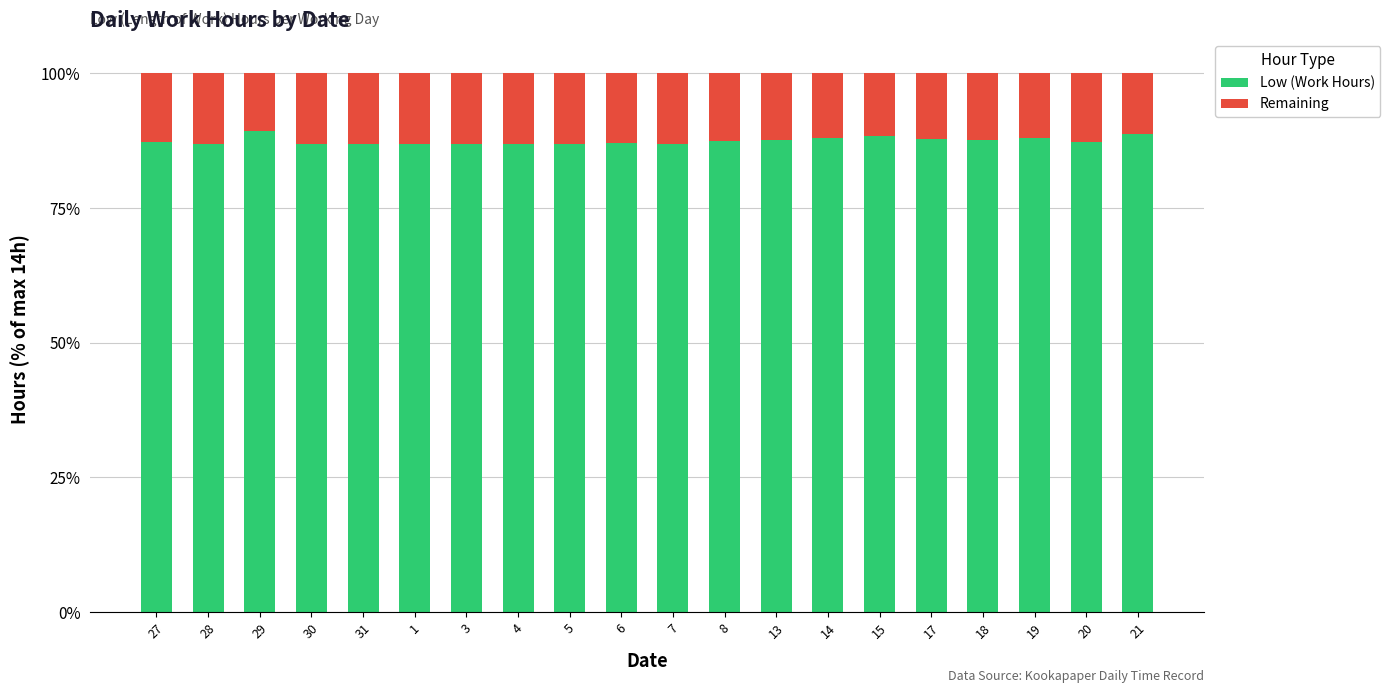

True or false: Low (Work Hours) has a value of 88.3 at 15.

True